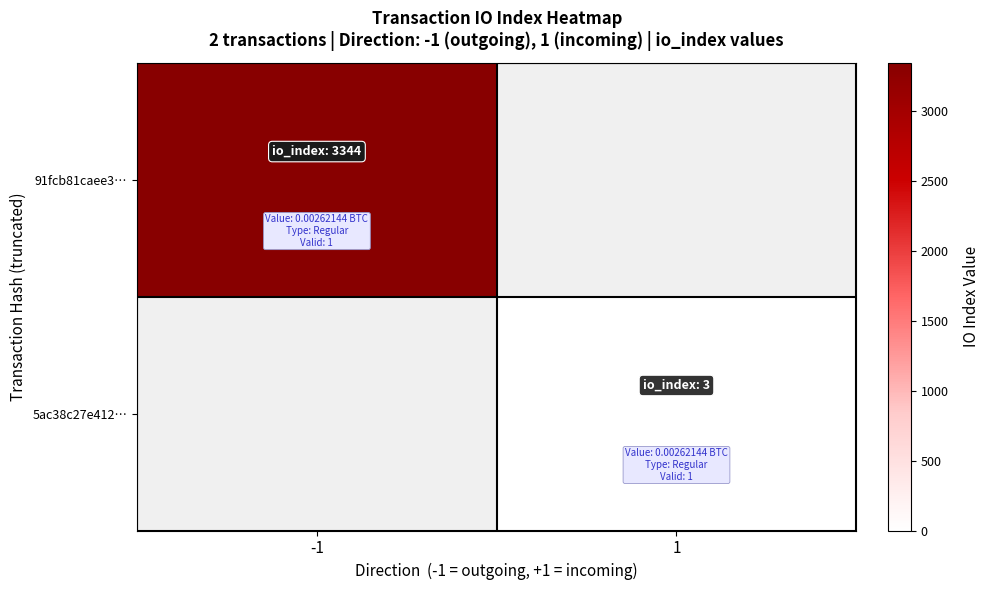

Rank the series at -1 from lowest to highest value.

91fcb81caee3…, 5ac38c27e412…